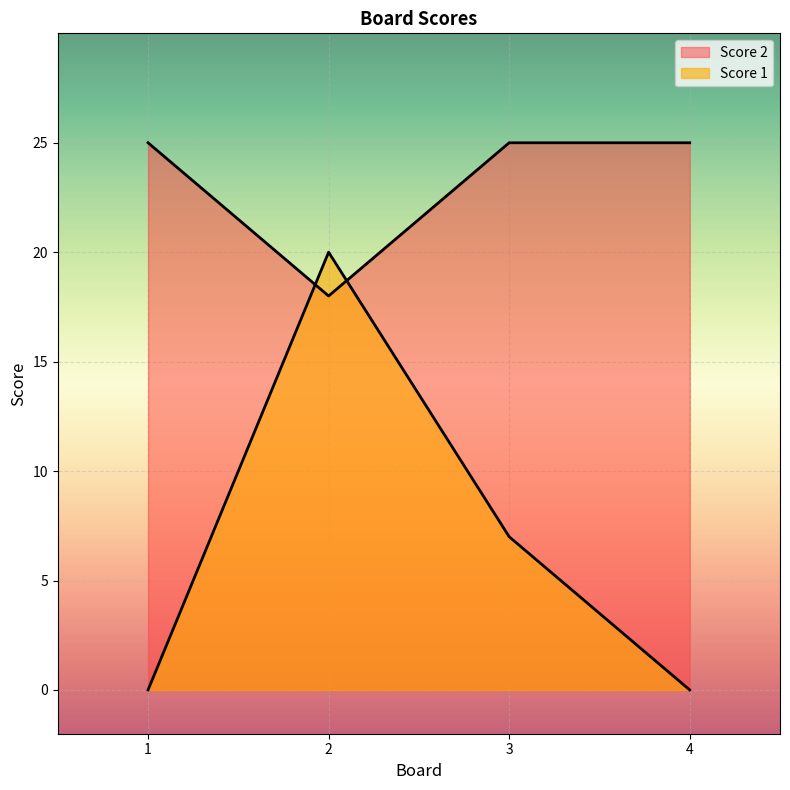

True or false: Score 1 and Score 2 cross at least once.

True